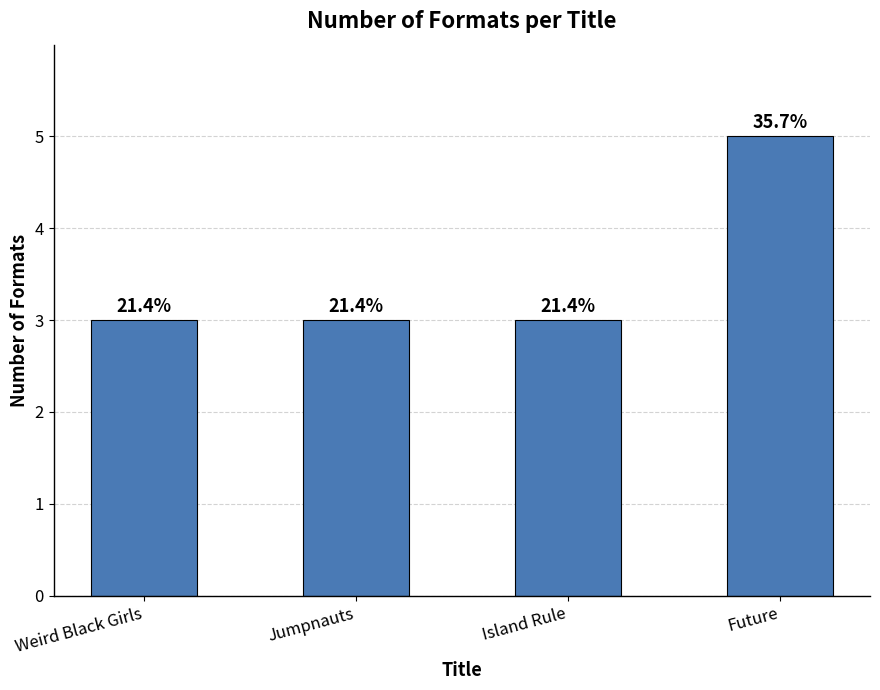

How many bars are there in total?

4